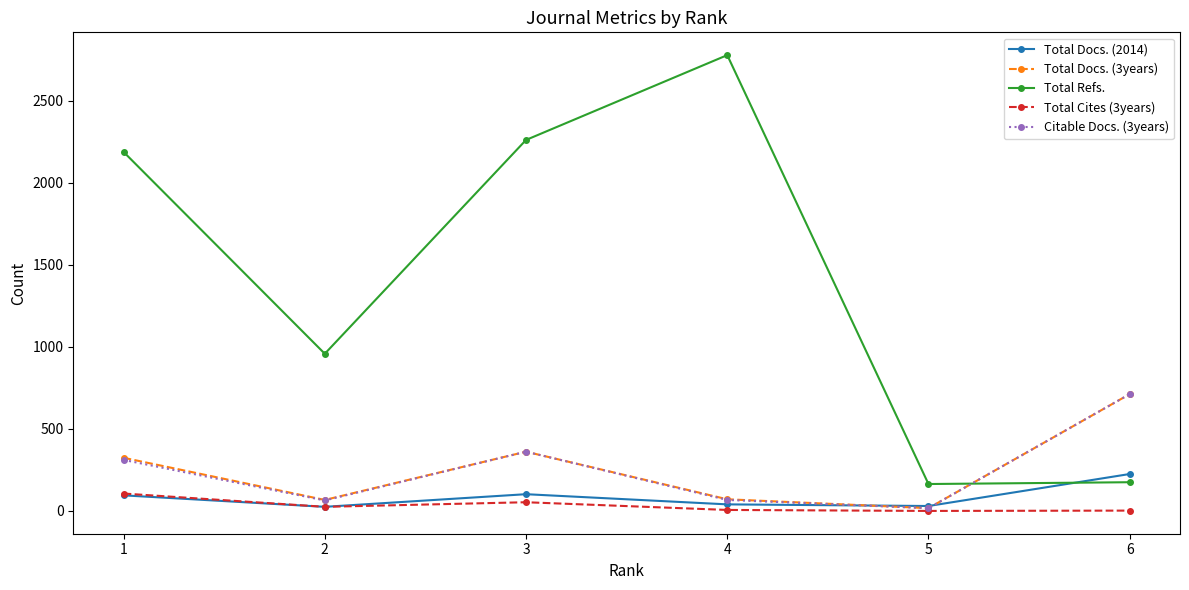

What is the maximum value shown in the chart?

2778